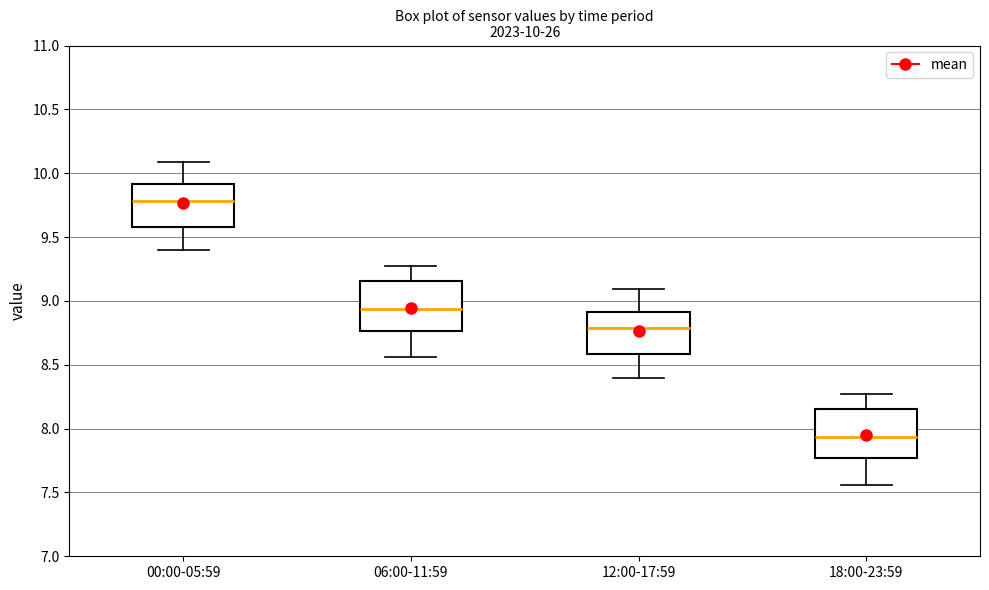

Which box's median line is the lowest?

18:00-23:59